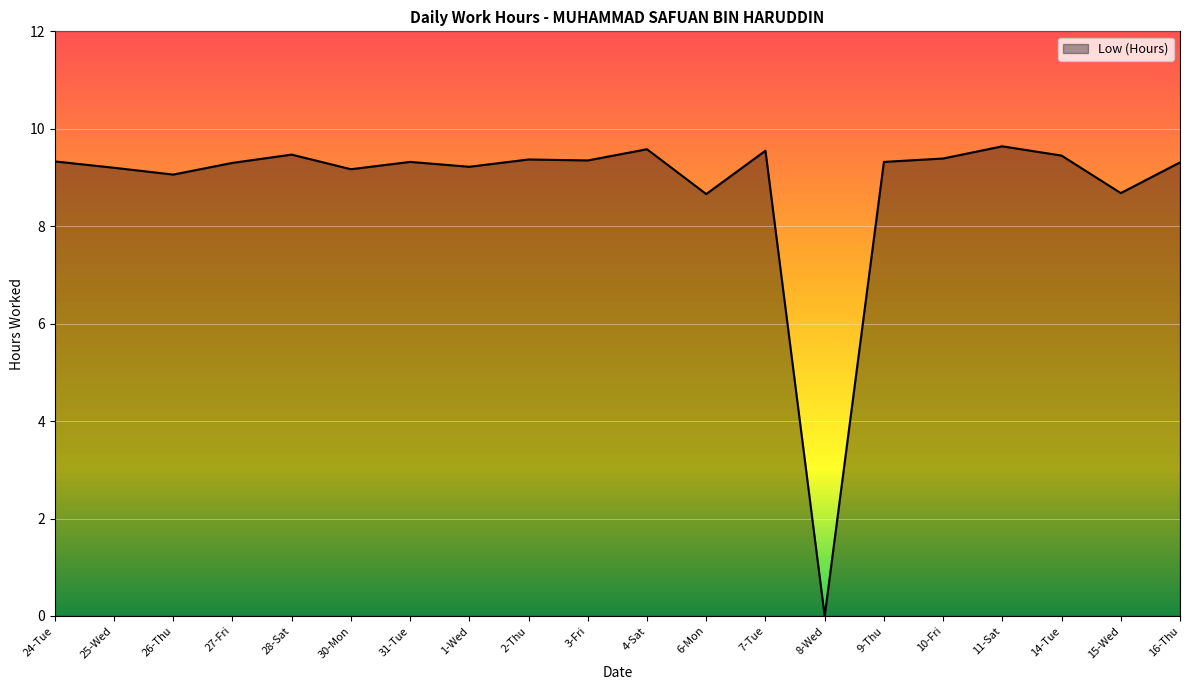

Is it true that the value at 25-Wed is 9.2?

True